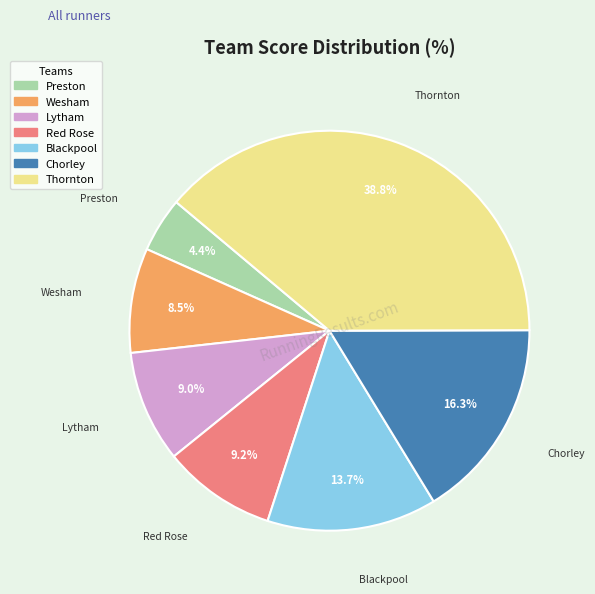

To the nearest percent, what is the average slice percentage?

14%